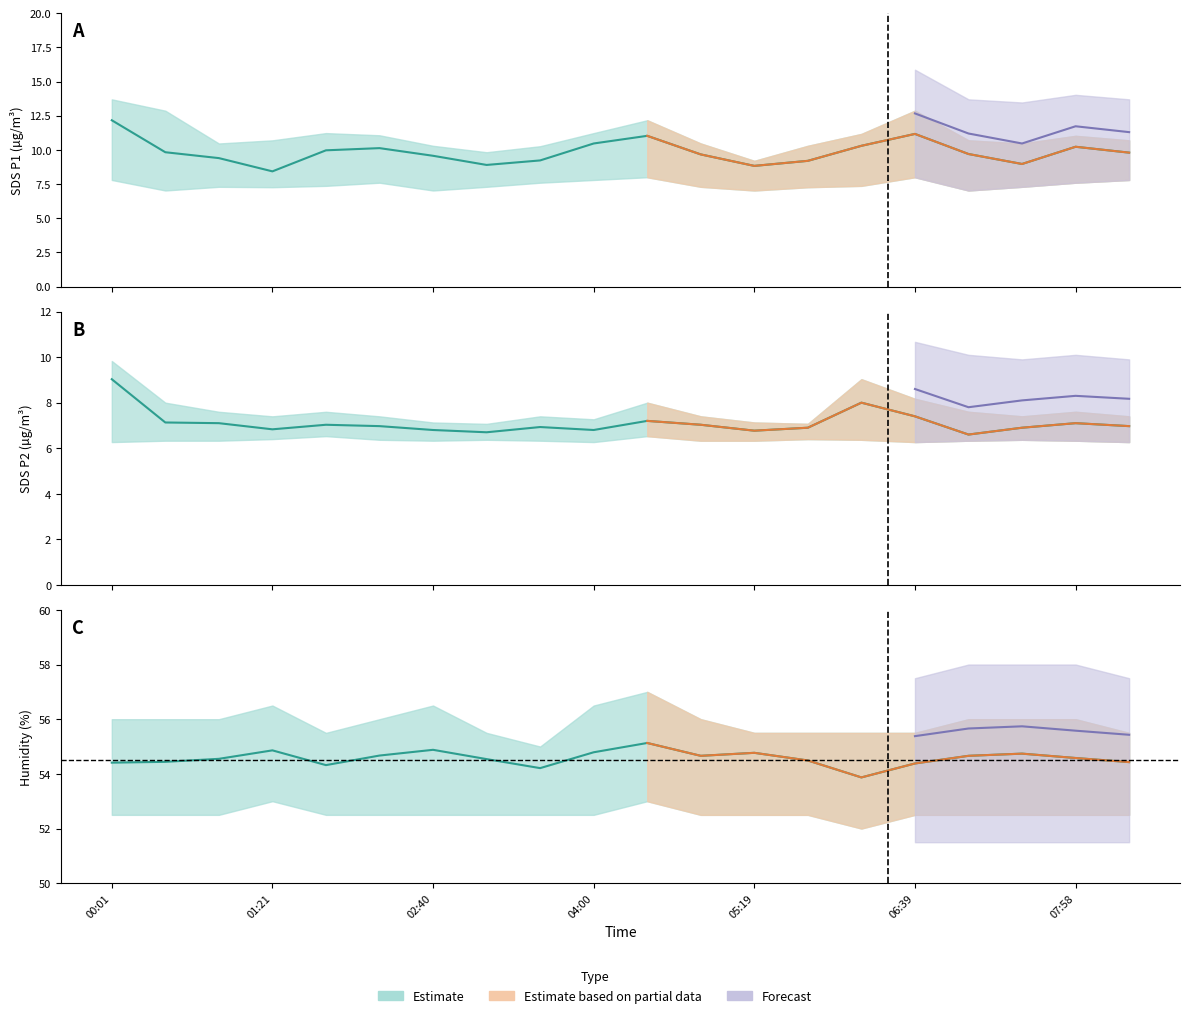

What is the sum of the BME280_humidity values at 02:14 and 01:47?

109.0